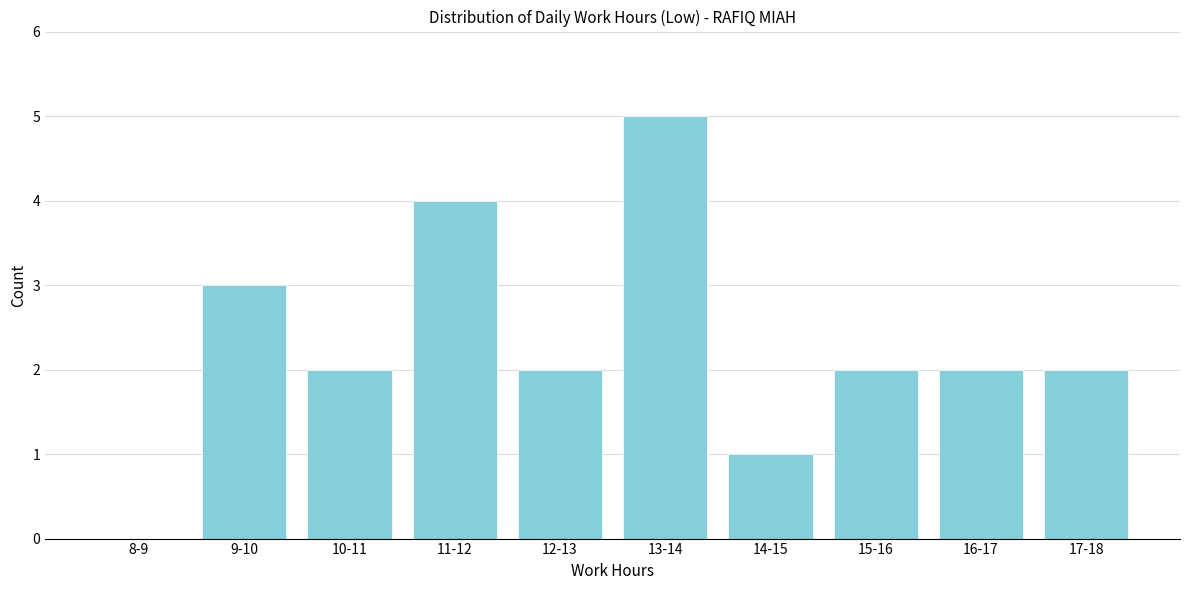

Reading left to right, transcribe all the data shown in this chart.

8-9=0	9-10=3	10-11=2	11-12=4	12-13=2	13-14=5	14-15=1	15-16=2	16-17=2	17-18=2